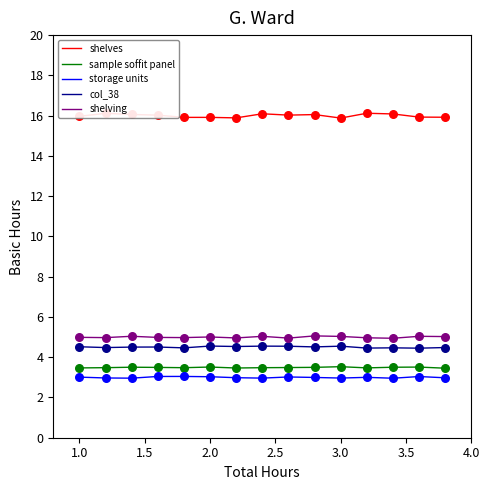

What is the greatest value displayed?

16.1